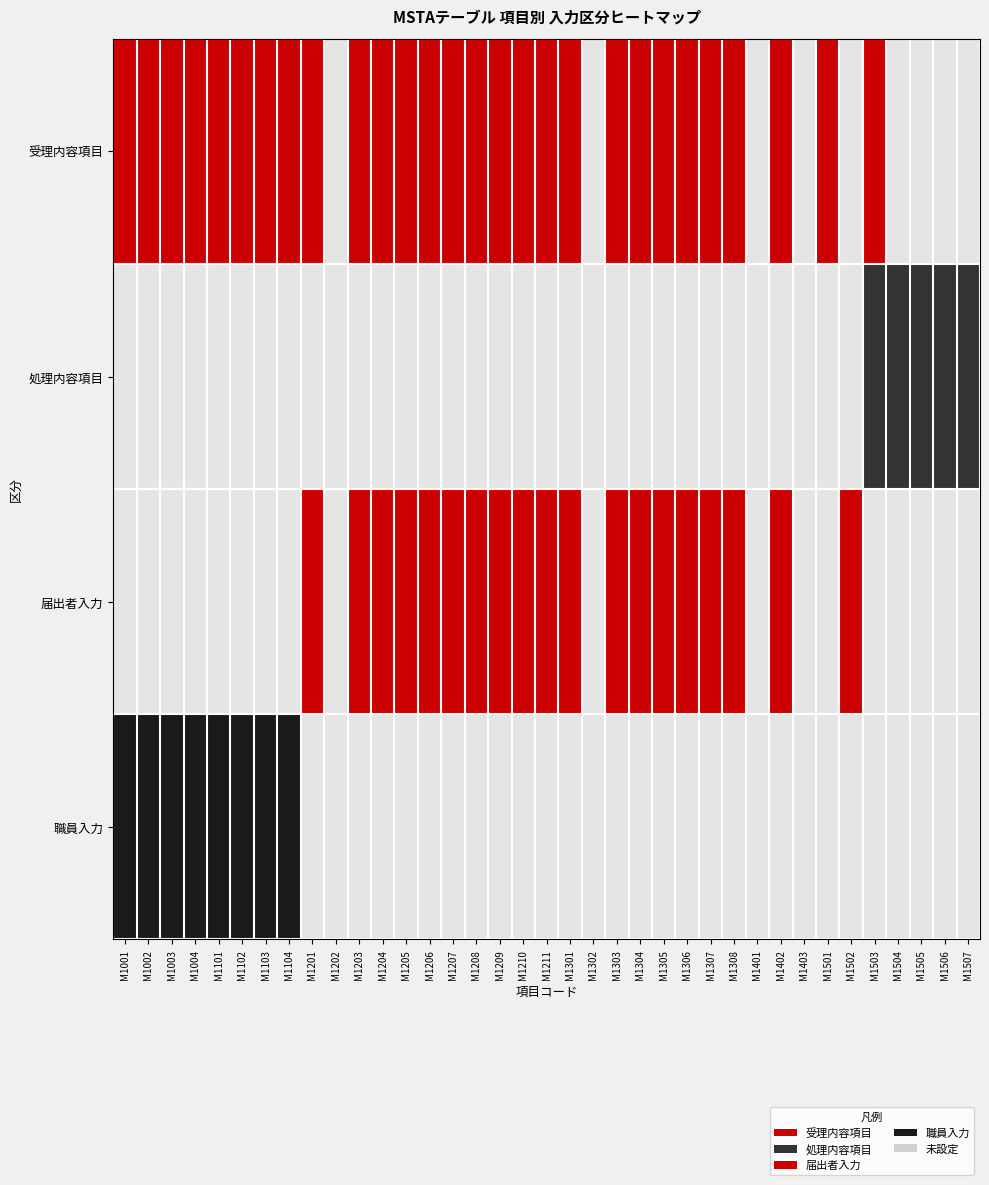

Is it true that 職員入力 equals 0 at M1209?

True